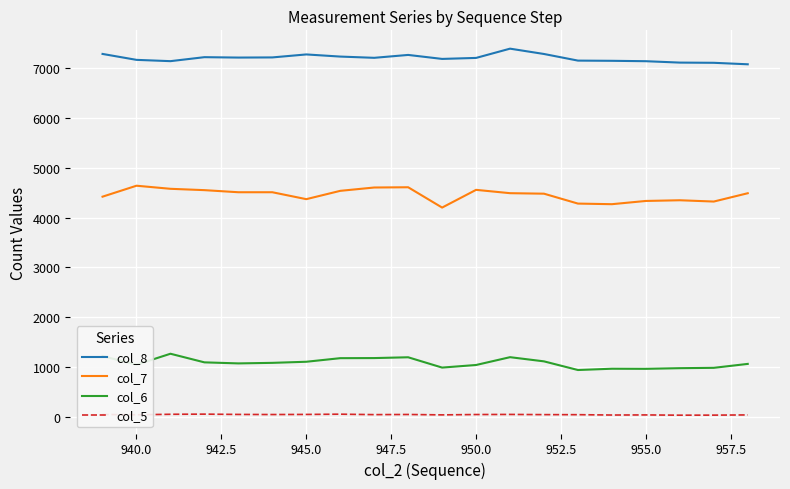

What are all the series names shown in the legend?

col_8, col_7, col_6, col_5